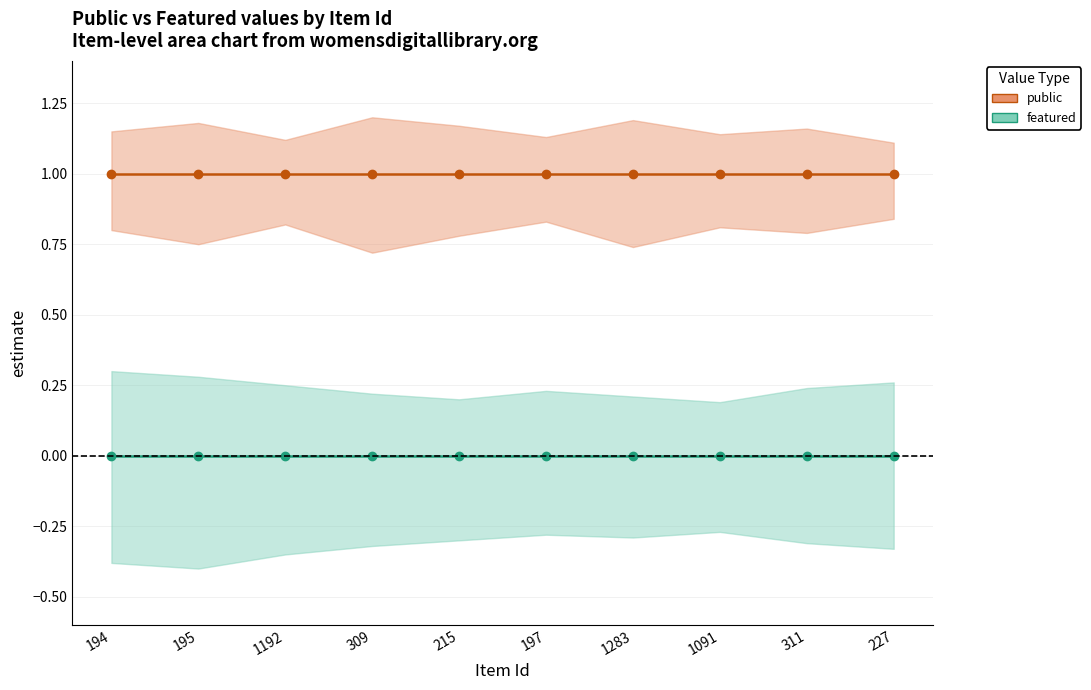

What is the value of the public point at the 2nd from the left?

1